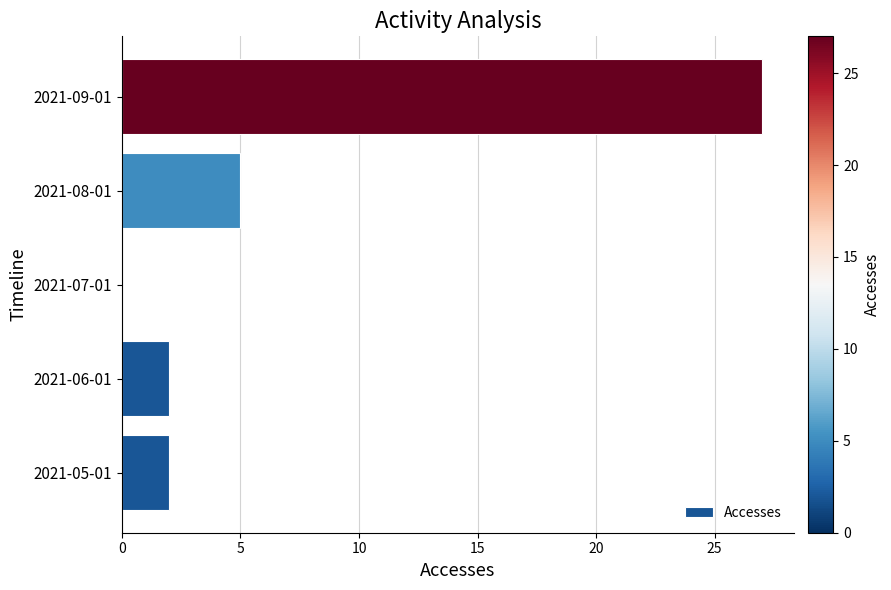

Count the number of categories in the chart.

5